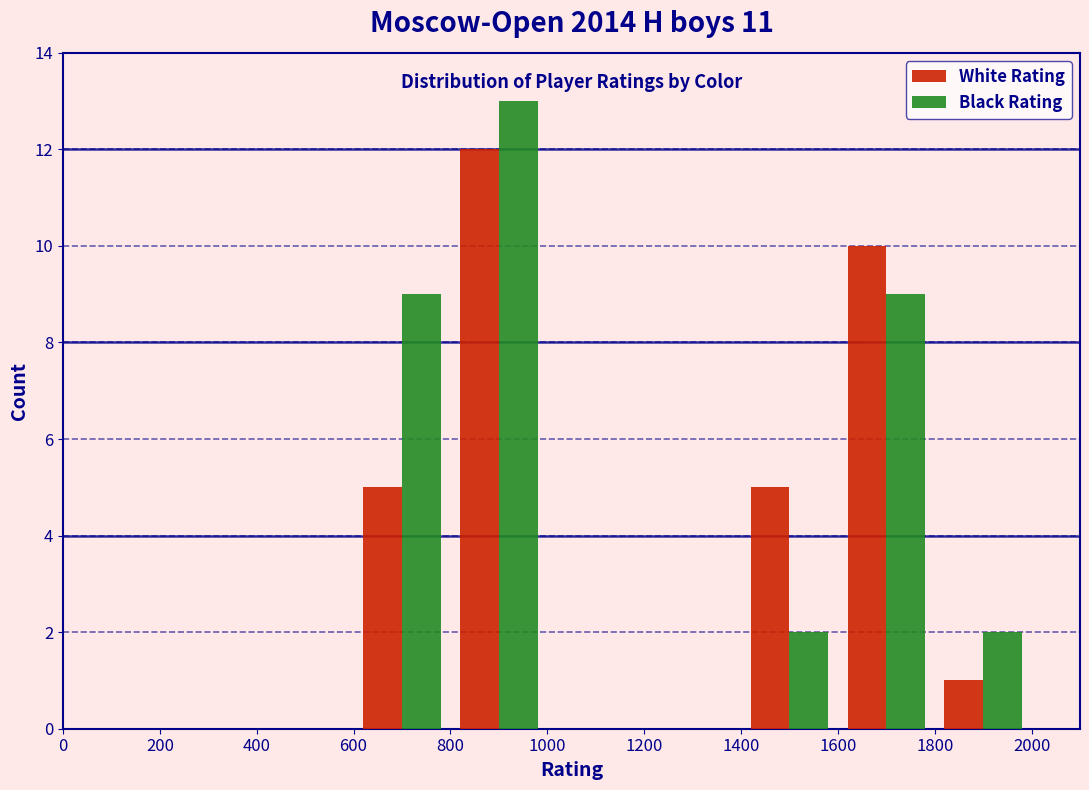

Reading left to right, transcribe this chart: for each range on the x-axis, give the height of each series' bar. The values are not printed on the chart, so give them approximately, as read against the axis.

0 to 200: White Rating=0	Black Rating=0
200 to 400: White Rating=0	Black Rating=0
400 to 600: White Rating=0	Black Rating=0
600 to 800: White Rating=5	Black Rating=9
800 to 1000: White Rating=12	Black Rating=13
1000 to 1200: White Rating=0	Black Rating=0
1200 to 1400: White Rating=0	Black Rating=0
1400 to 1600: White Rating=5	Black Rating=2
1600 to 1800: White Rating=10	Black Rating=9
1800 to 2000: White Rating=1	Black Rating=2